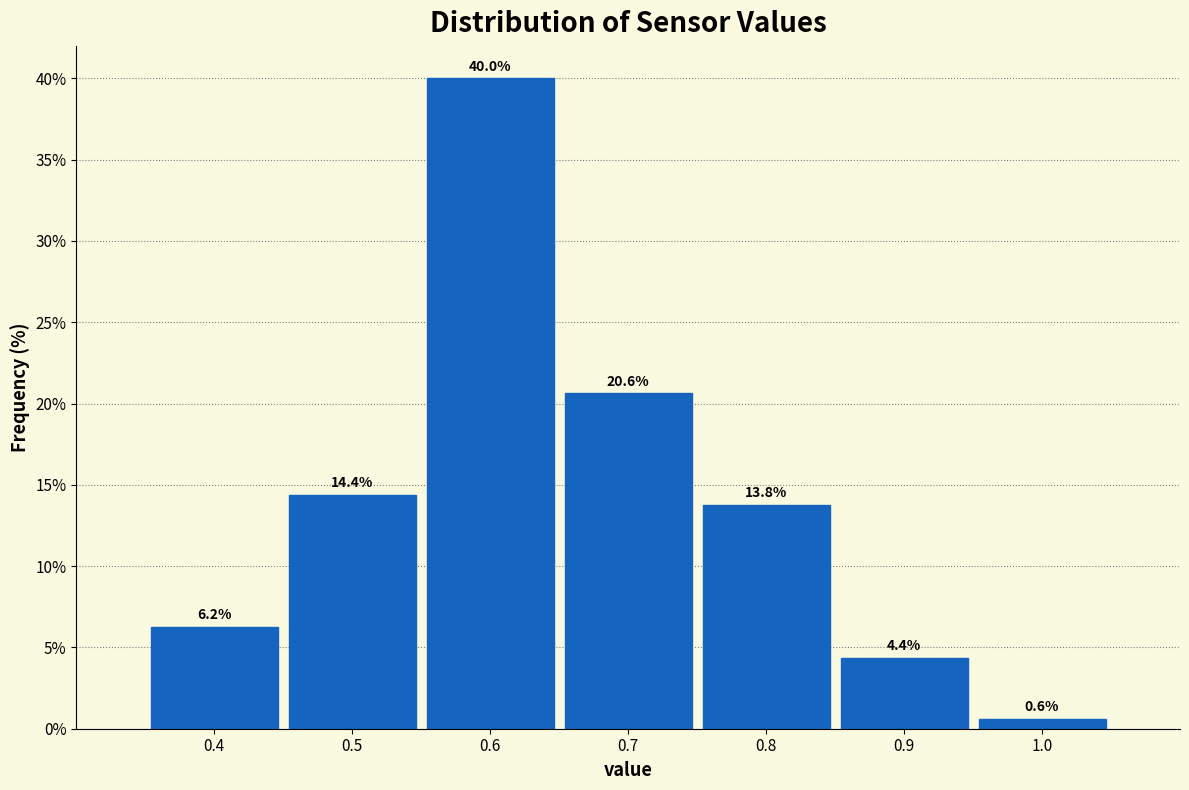

How tall is the bar that spans 0.75 to 0.85 on the x-axis?

13.8